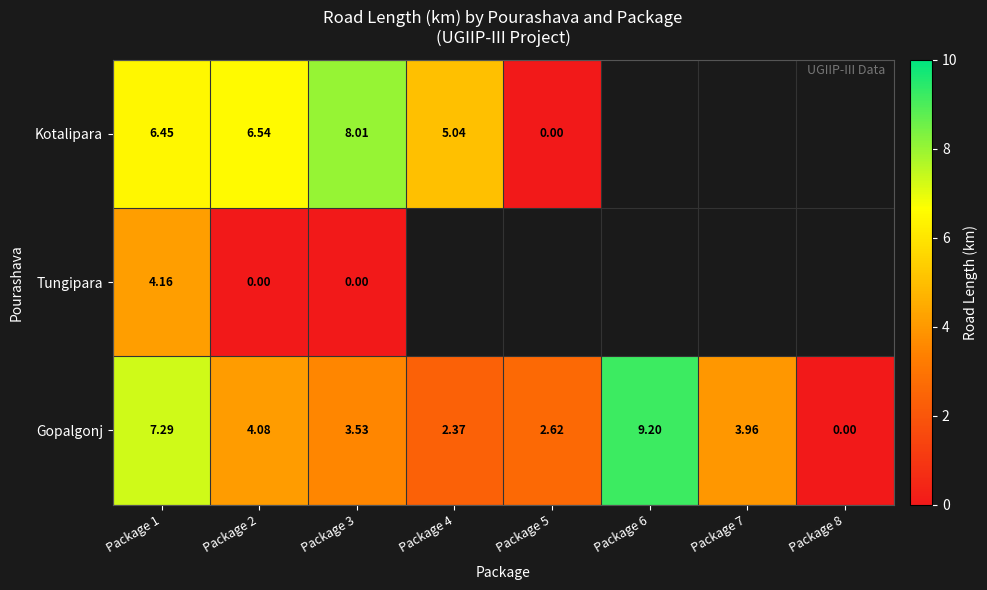

At which label is Gopalgonj closest to 4?

Package 7